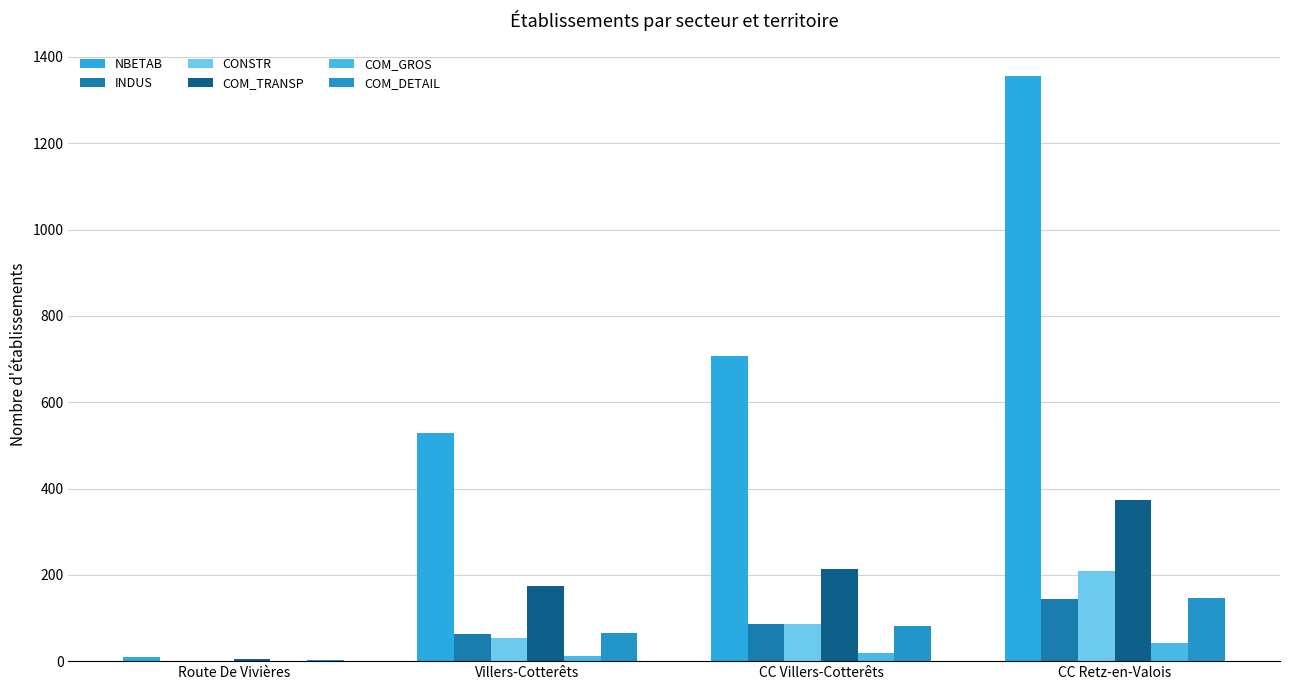

What is the total value across all series at CC Retz-en-Valois?

2272